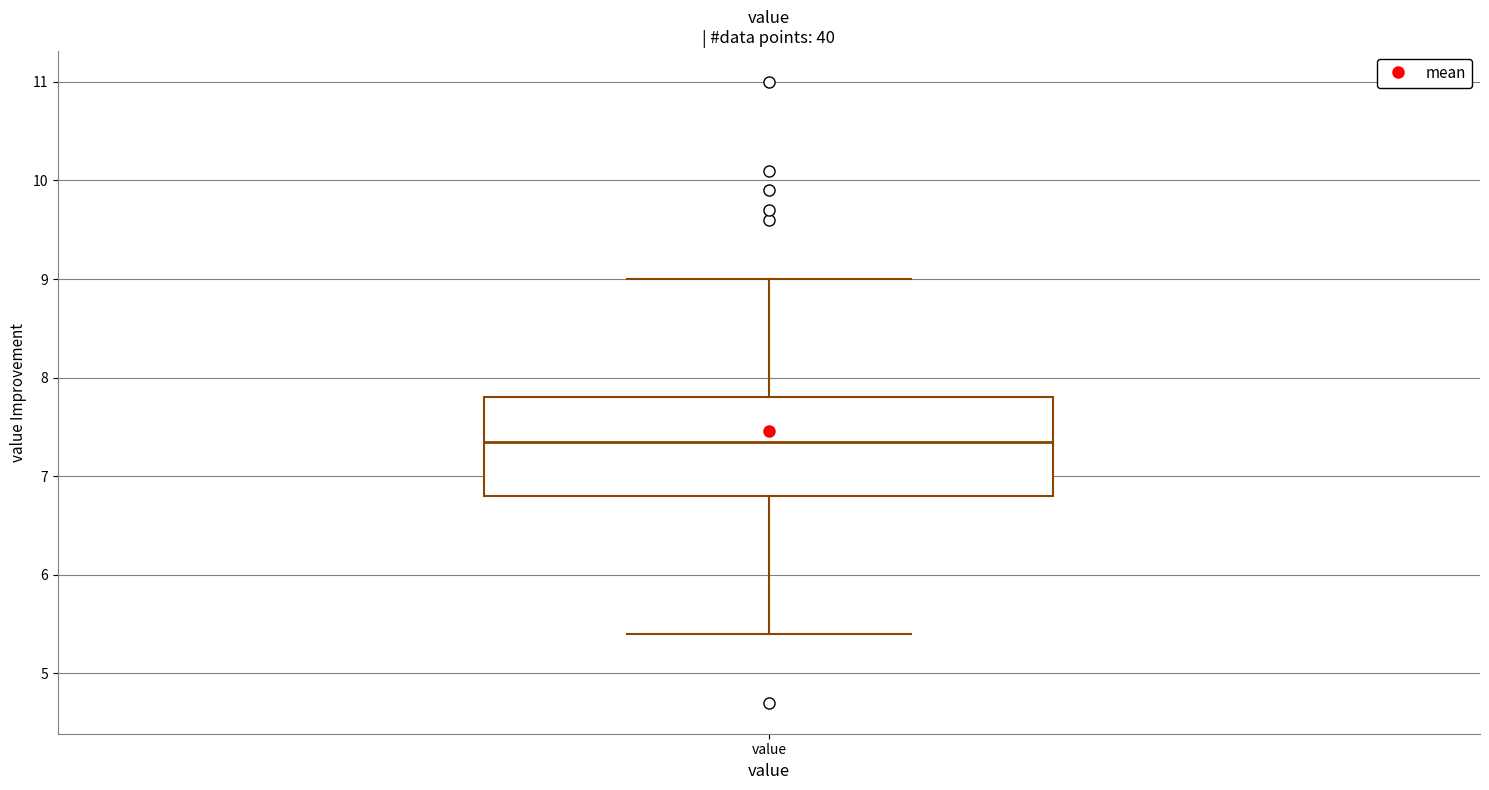

Read this box plot against the y-axis: the position of the median line, the range covered by the box, and the ends of both whiskers. The values are not printed on the chart, so give them approximately, as read against the axis.

median 7.4, box 6.8 to 7.8, whiskers 5.4 to 9.0